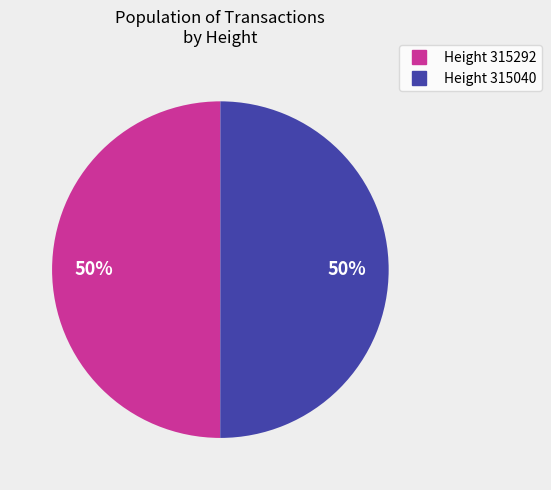

To the nearest percent, what is the average slice percentage?

50%